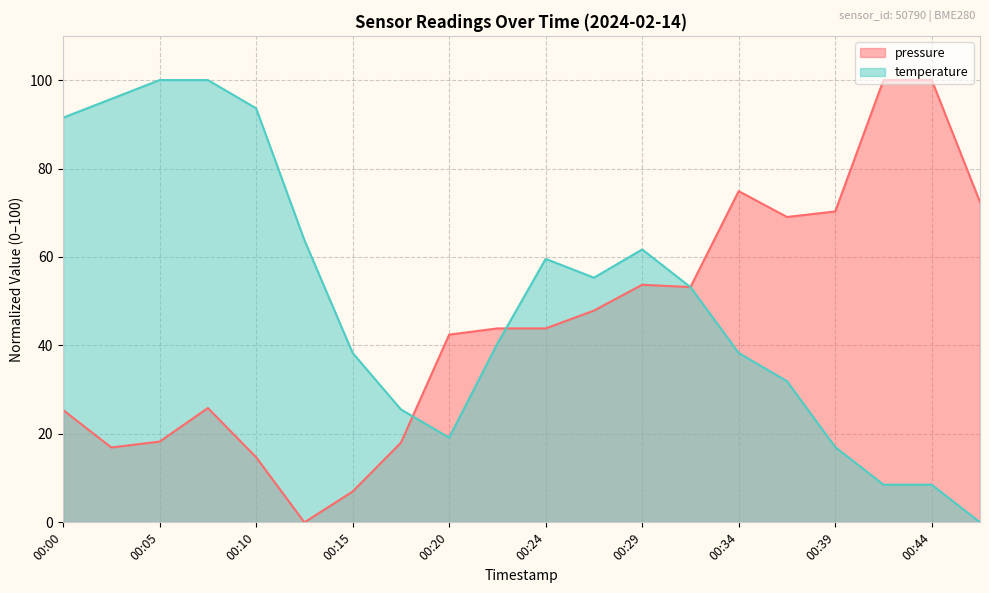

Between 00:10 and 00:15, which is larger?

00:10